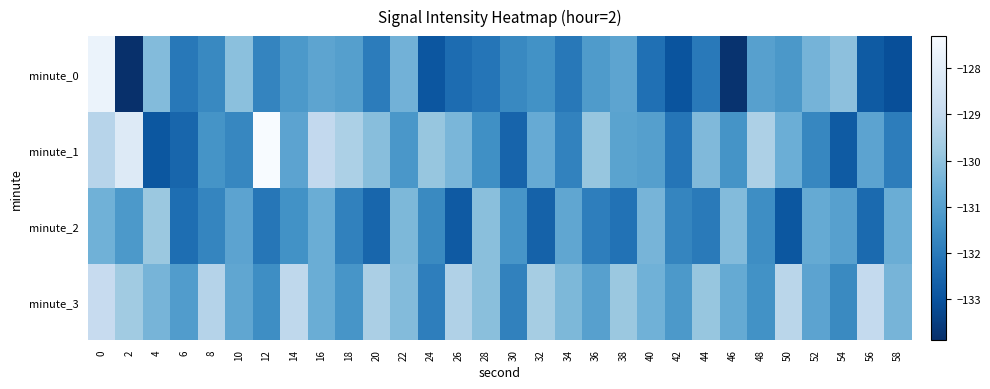

What is the greatest value displayed?

-127.3